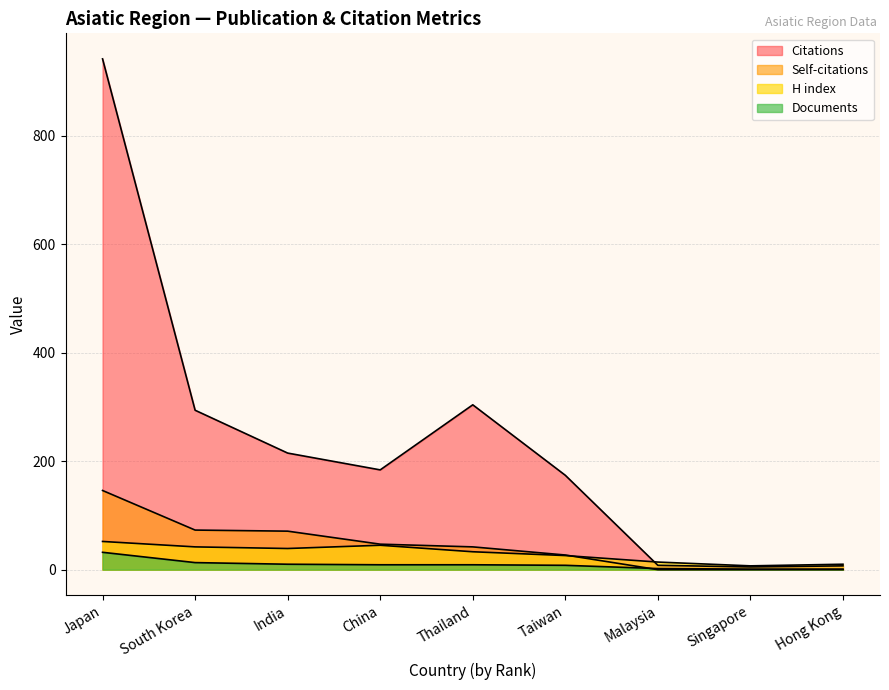

What are all the series names shown in the legend?

Citations, Self-citations, H index, Documents